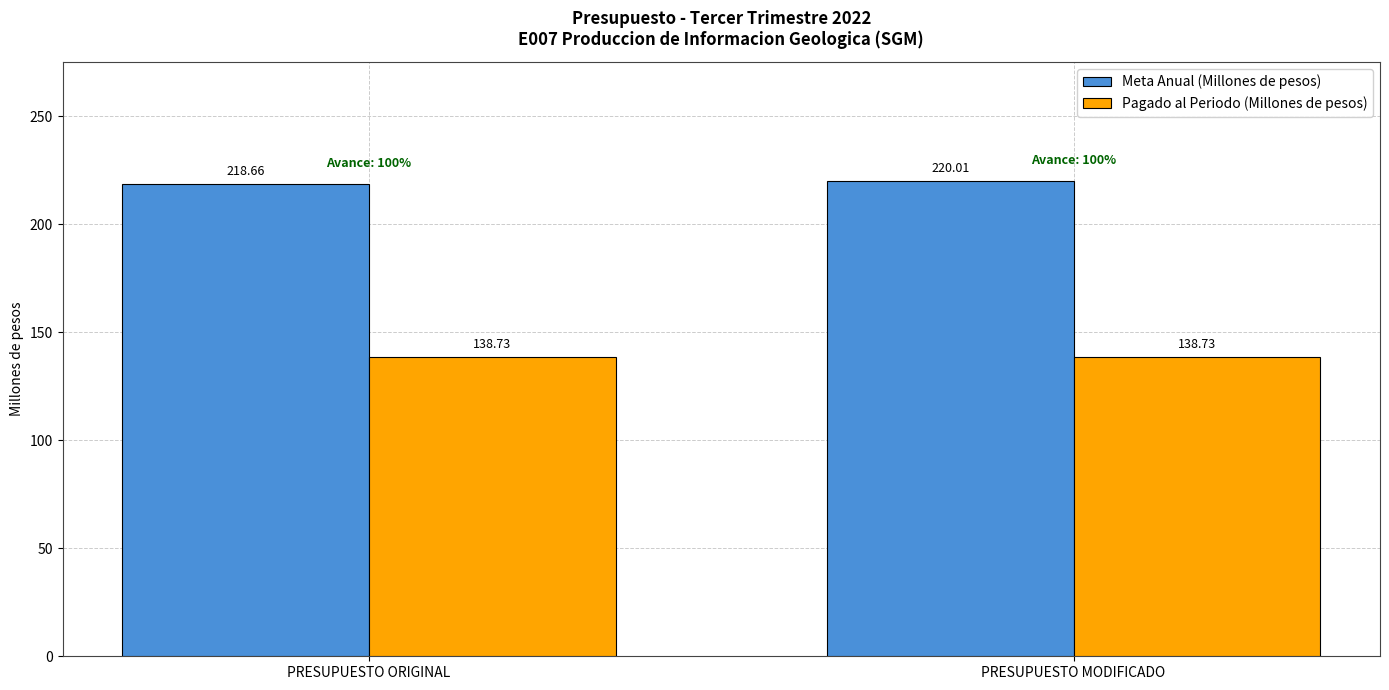

Reading left to right, extract all data points from this chart.

Meta Anual (Millones de pesos): PRESUPUESTO ORIGINAL=218.7	PRESUPUESTO MODIFICADO=220.0
Pagado al Periodo (Millones de pesos): PRESUPUESTO ORIGINAL=138.7	PRESUPUESTO MODIFICADO=138.7